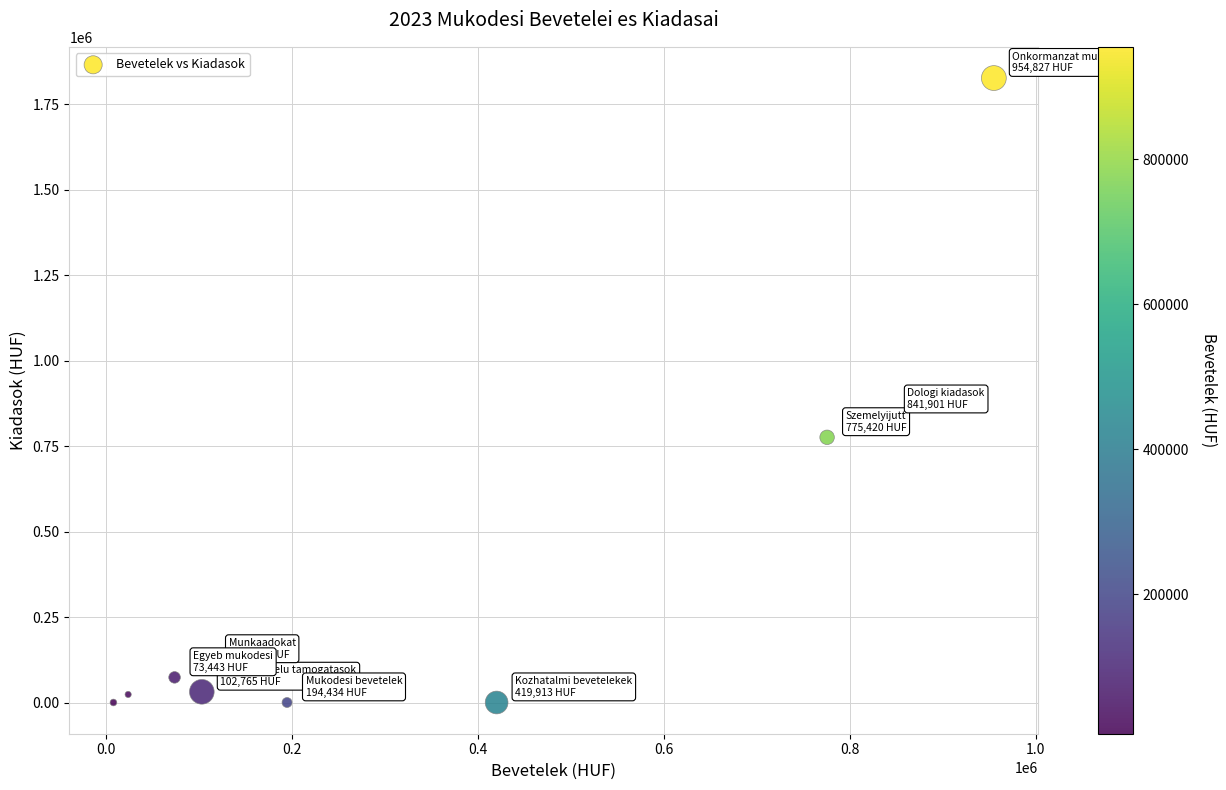

What Y value in the scatter plot is closest to 912939?

841901